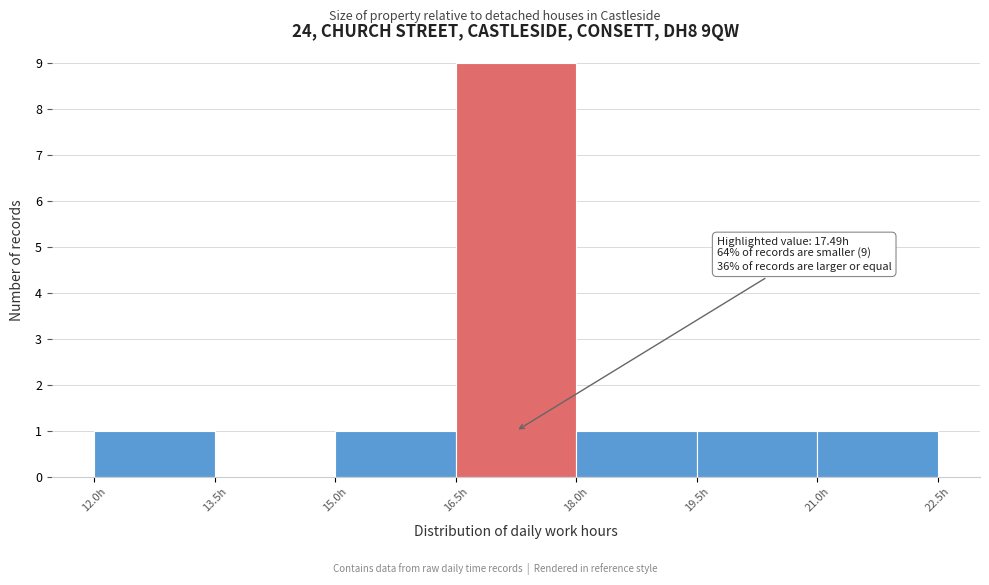

Over which range of the x-axis is the bar tallest?

16.5 to 18.0